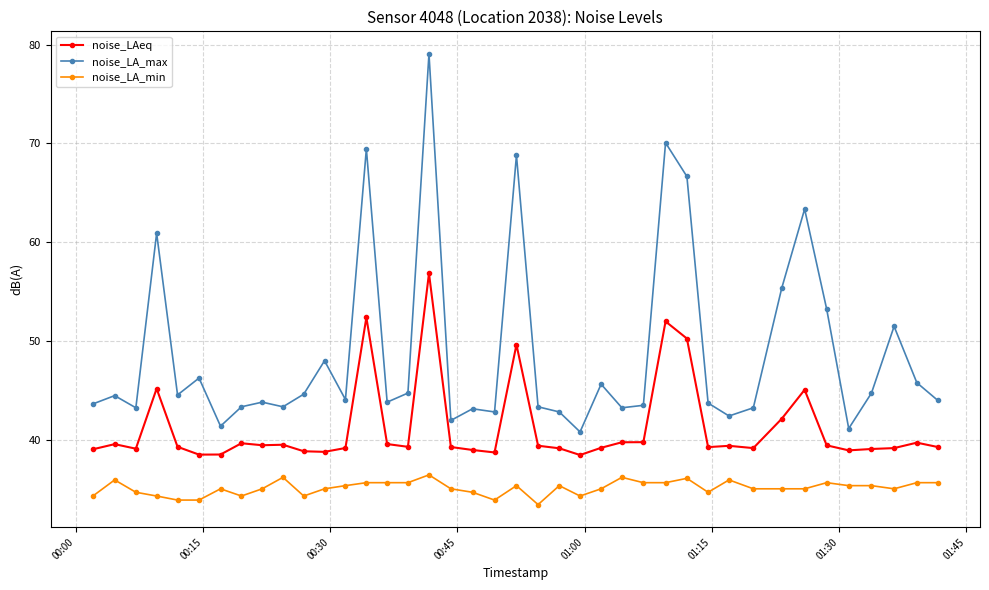

What is the difference between the second highest and second lowest values in the noise_LAeq series?

13.9